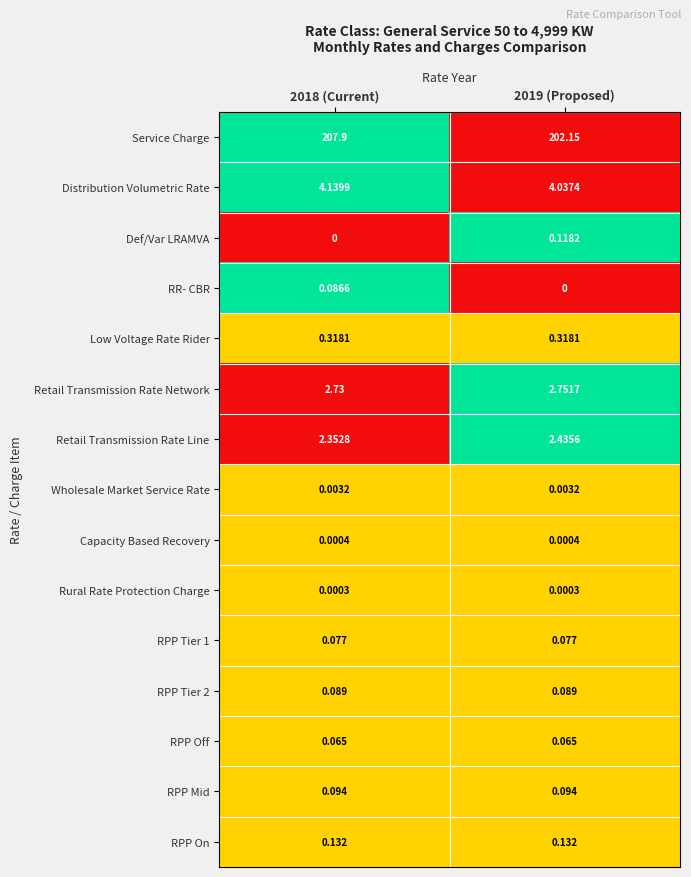

Which series has the largest range (max minus min)?

Service Charge